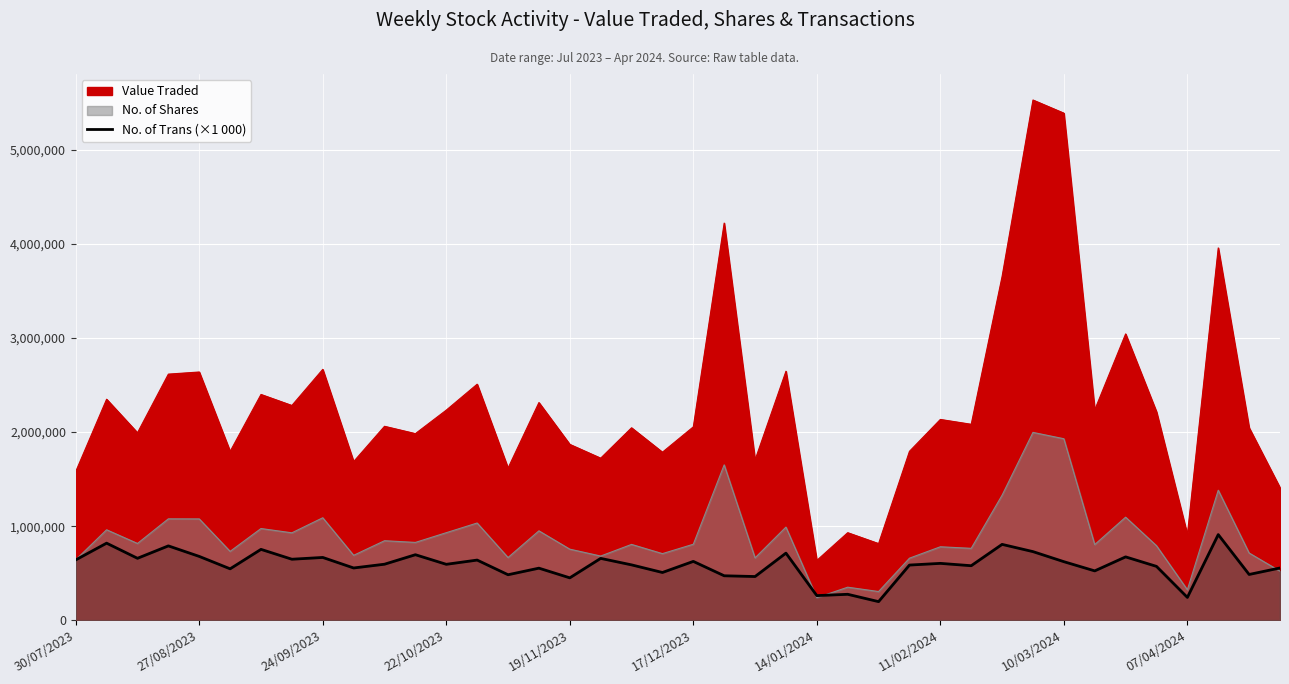

How many interior local valleys (lower than both neighbors) does the data have?

15